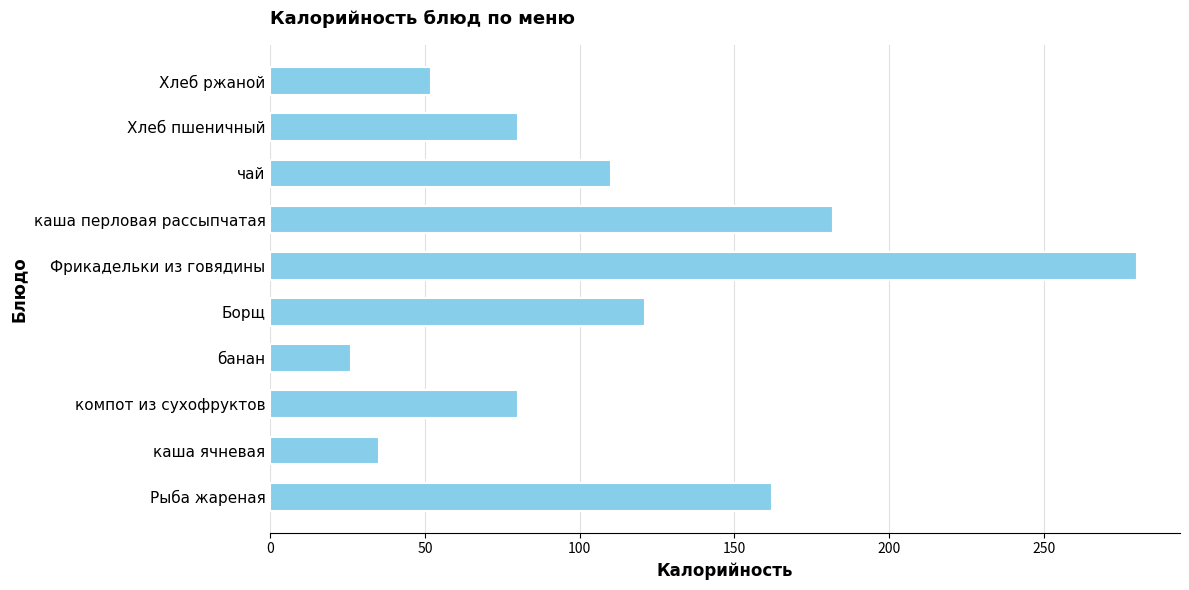

Reading bottom to top, extract all data points from this chart.

162	35	80	26	121	280	182	110	80	52